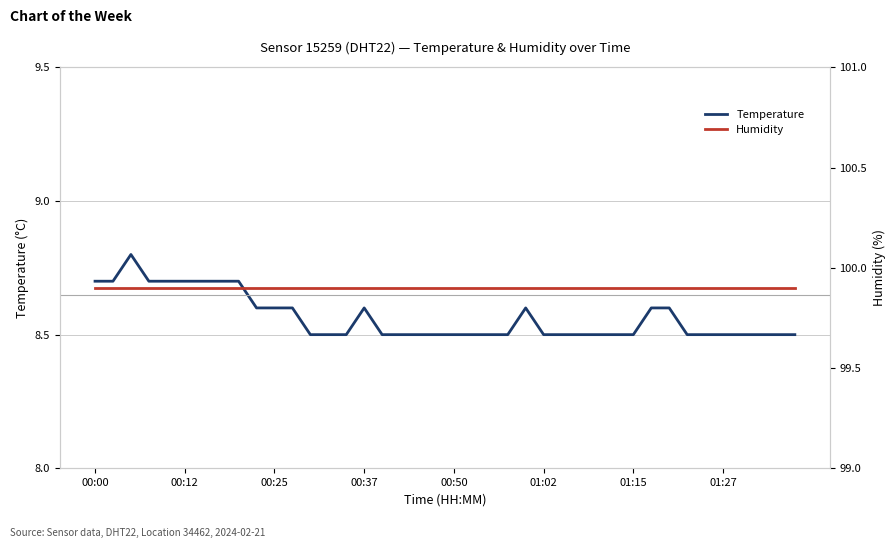

What is the maximum value for Temperature?

8.8